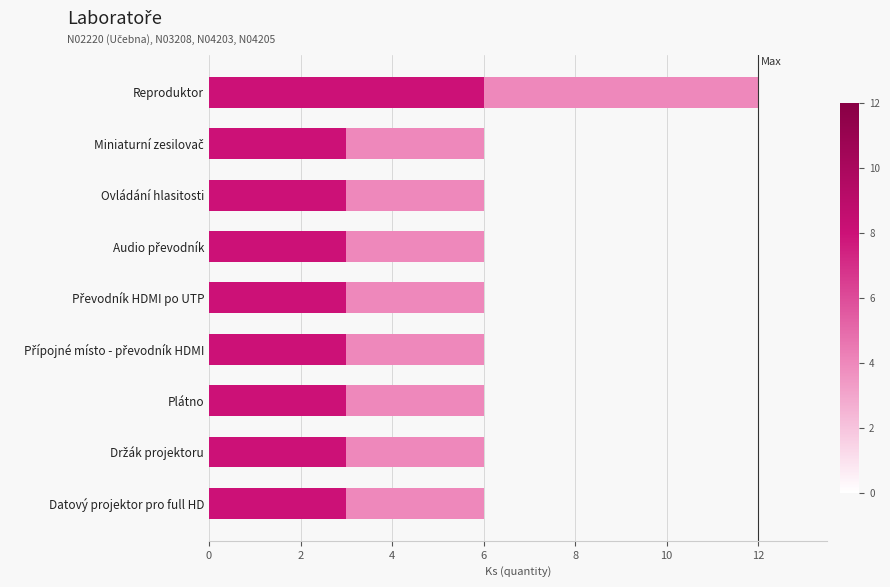

What is the total value across all series at Plátno?

6